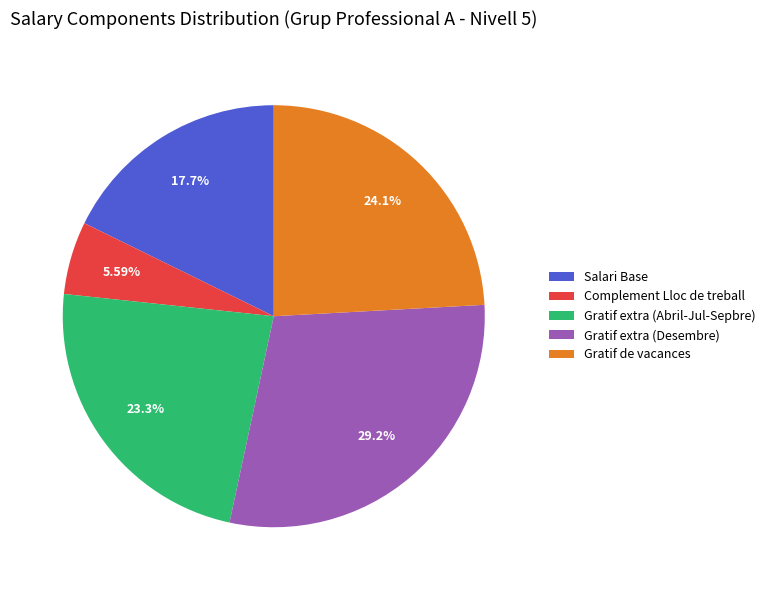

Does Gratif extra (Desembre) represent more than half of the total?

No